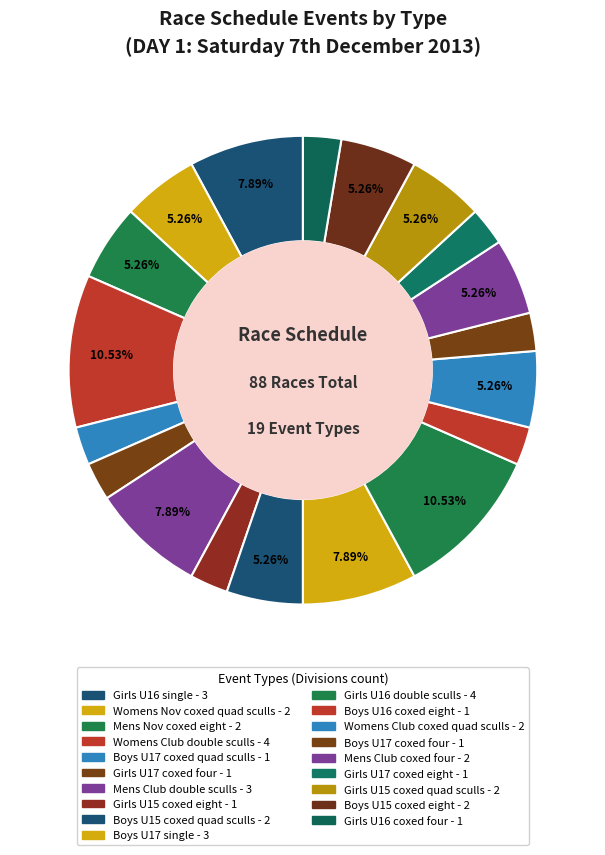

Count the number of slices in the pie.

19